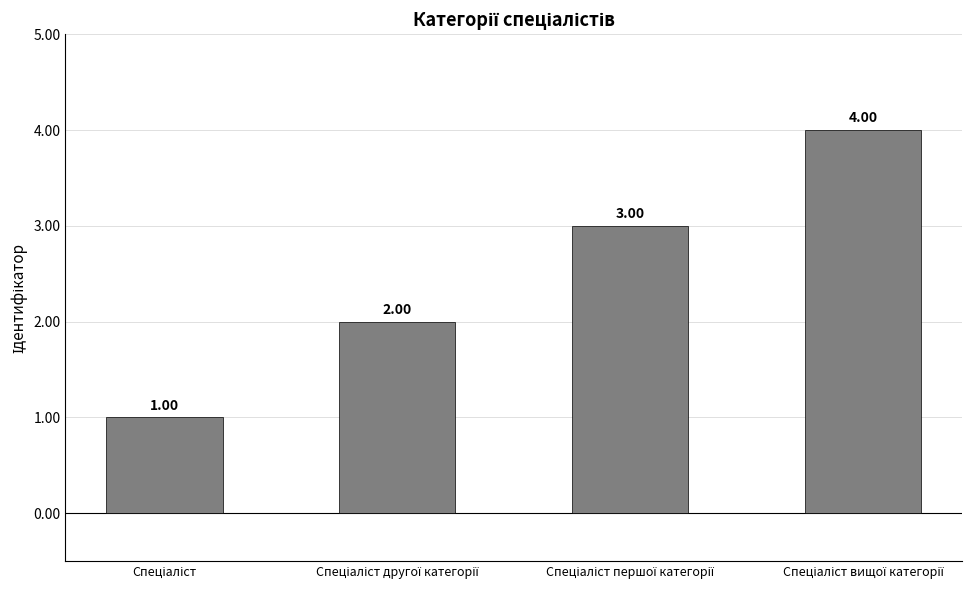

What is the sum of all values?

10